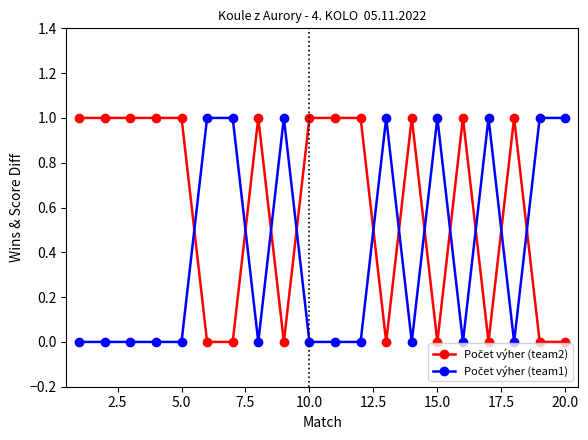

What is the sum of all Počet výher (team2) values?

12